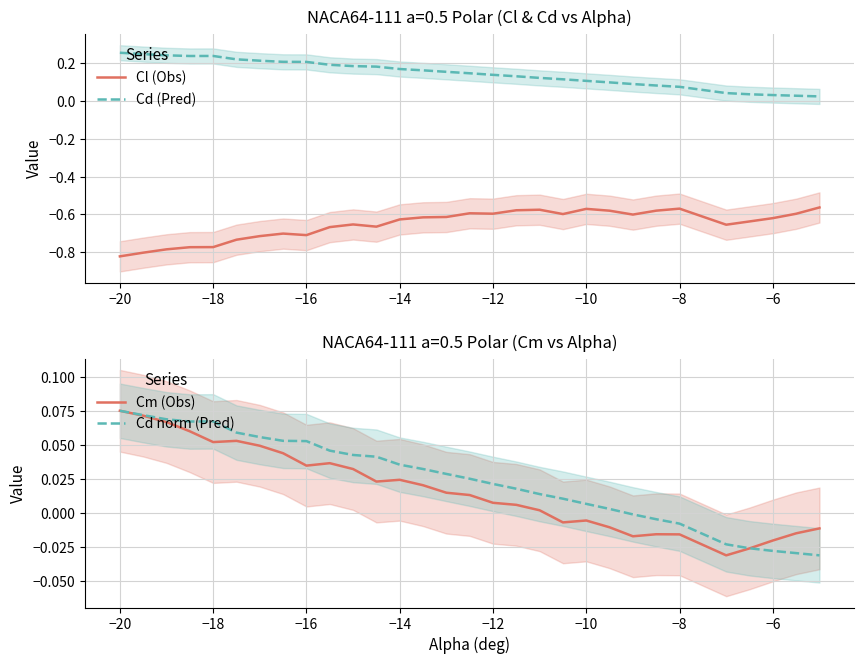

True or false: Cl (Obs) and Cd (Pred) cross at least once.

False